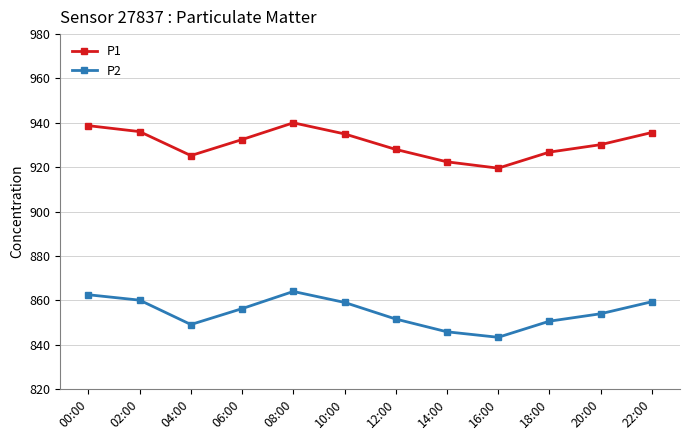

The P2 series shows 845.8 at 14:00. True or false?

True